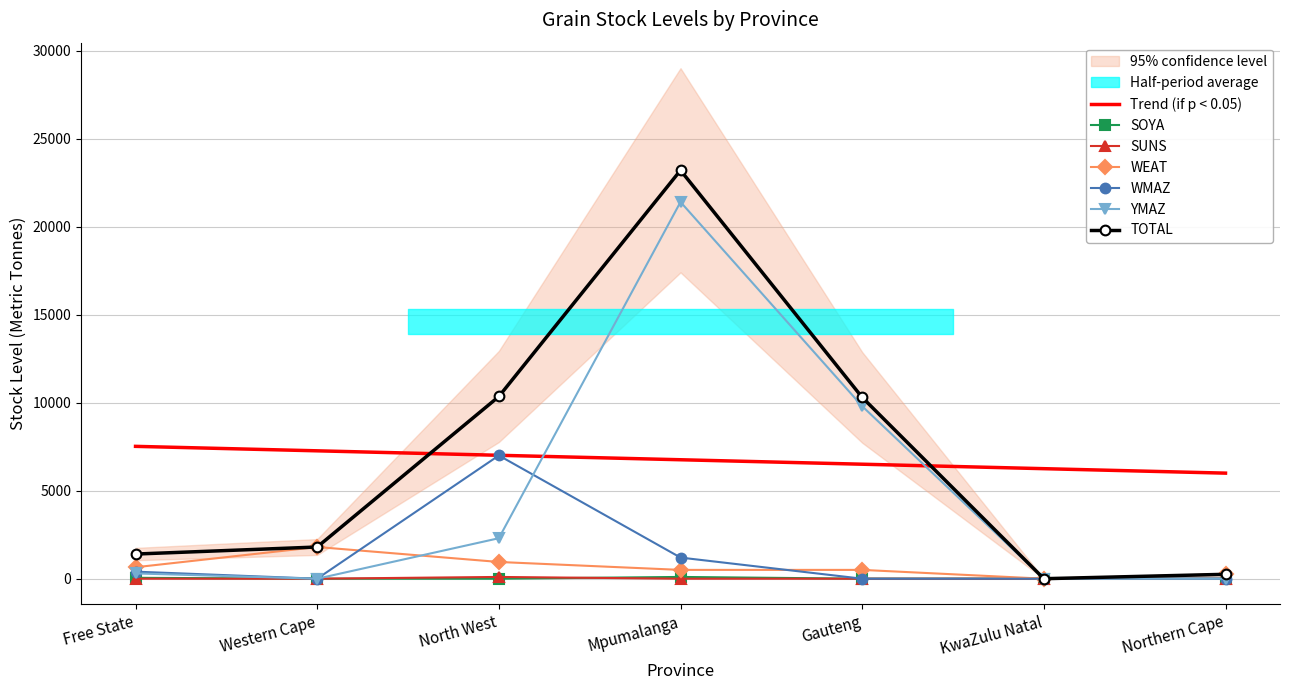

What is the difference between the WMAZ values at North West and Gauteng?

7000